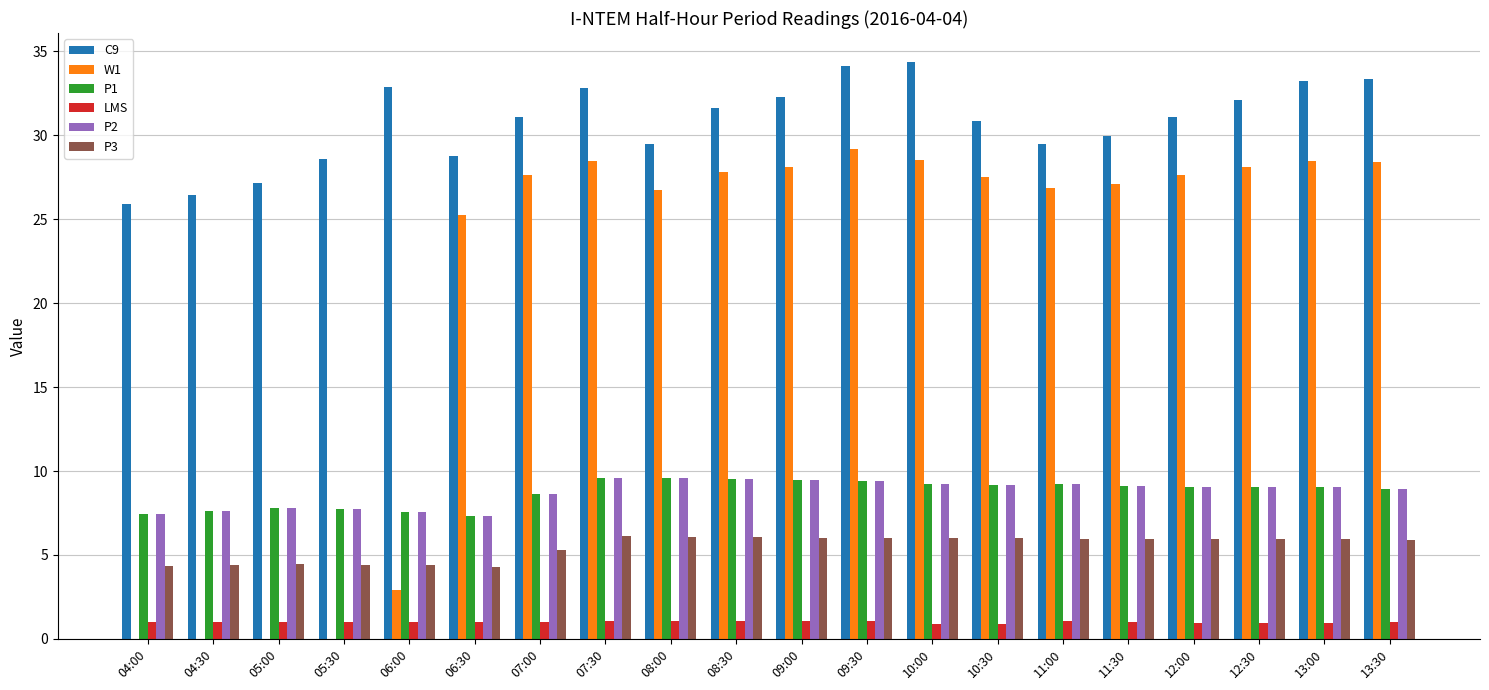

At which label does W1 first exceed 27?

07:00